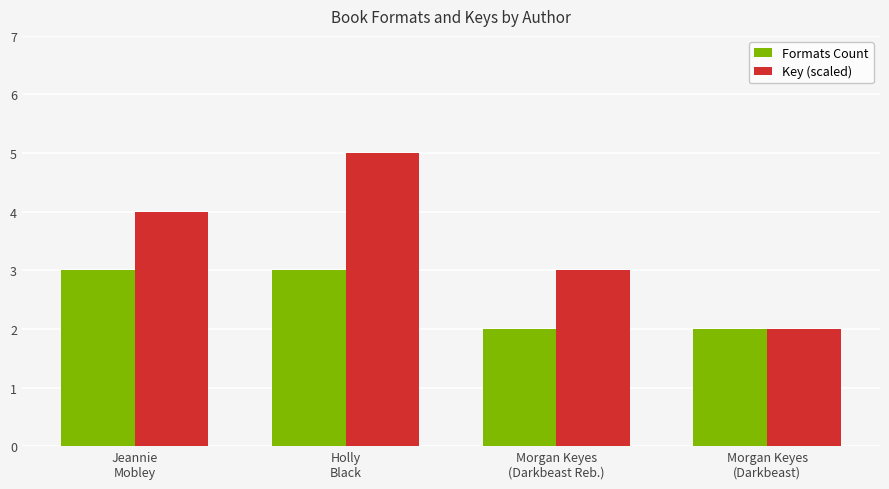

What is the label of the 4th bar from the right?

Jeannie
Mobley